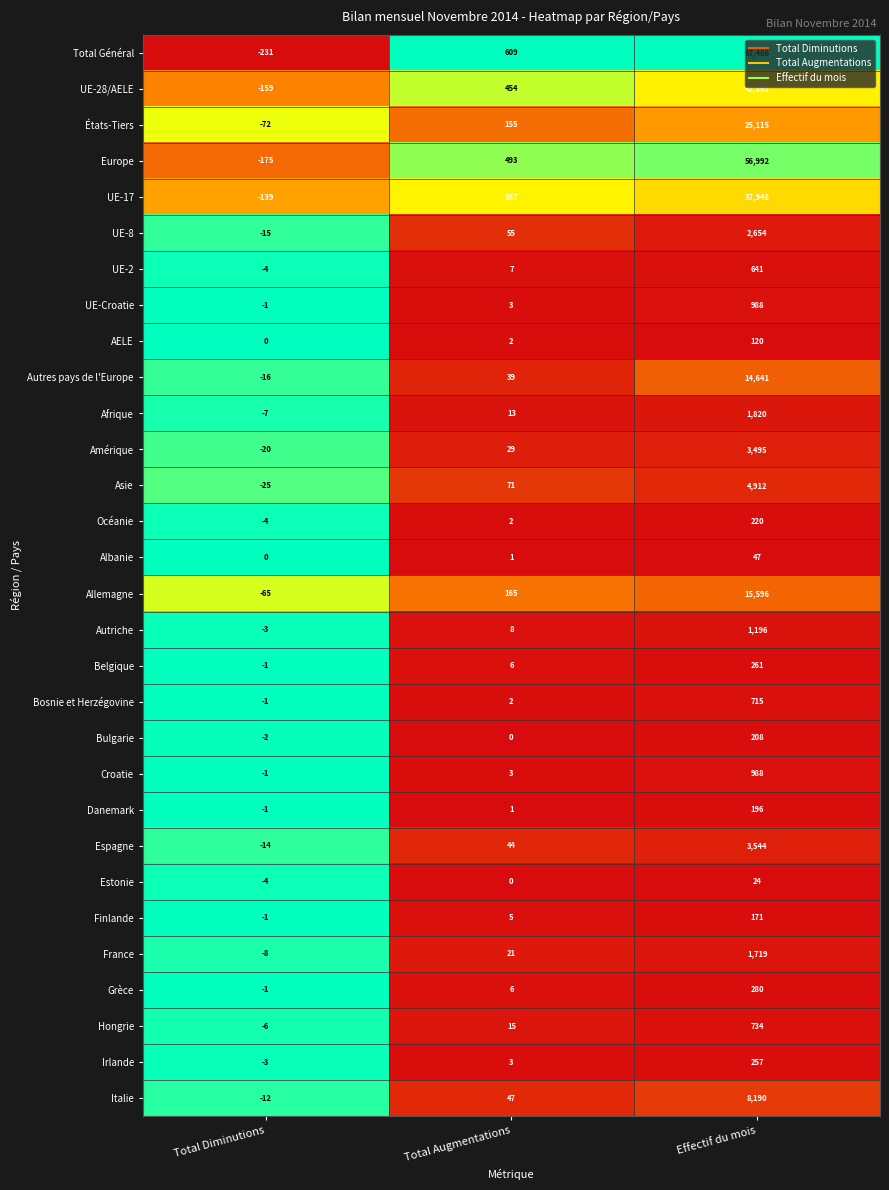

What is the difference between the Hongrie values at Effectif du mois and Total Augmentations?

719